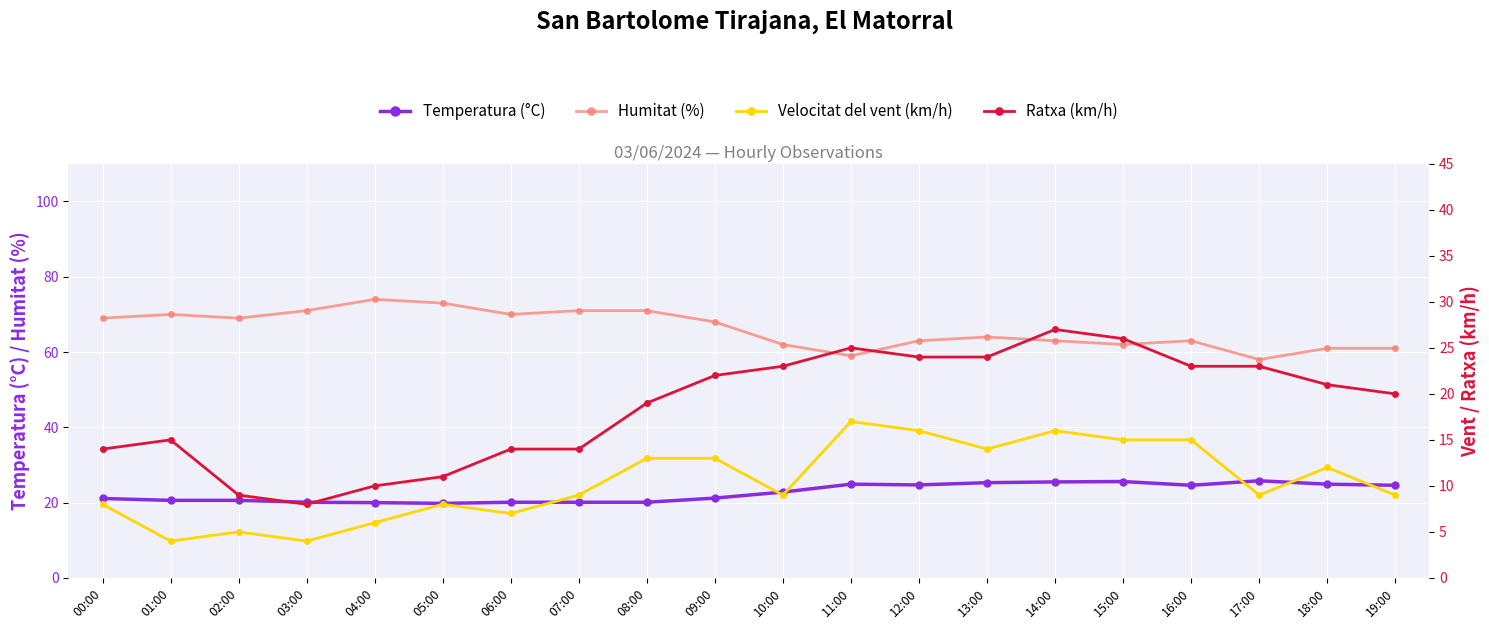

List the series in order of their peak value, highest first.

Humitat (%), Ratxa (km/h), Temperatura (°C), Velocitat del vent (km/h)